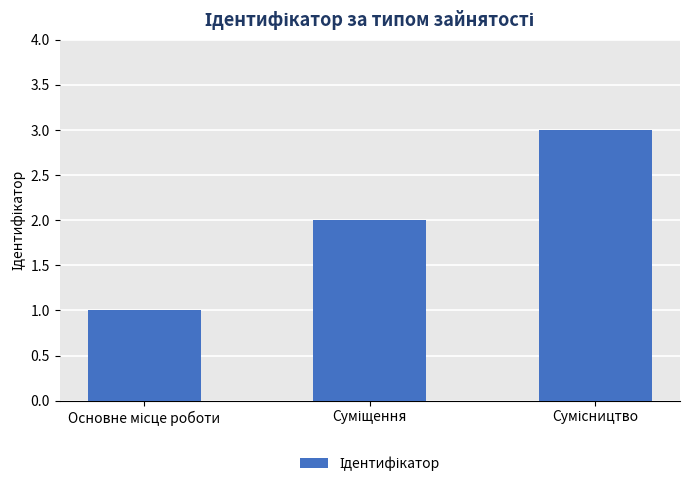

What is the maximum value shown in the chart?

3